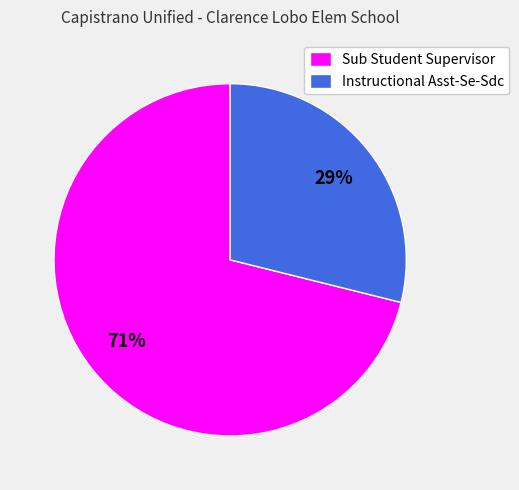

Approximately how many times larger is the value at Instructional Asst-Se-Sdc compared to Sub Student Supervisor?

0.4